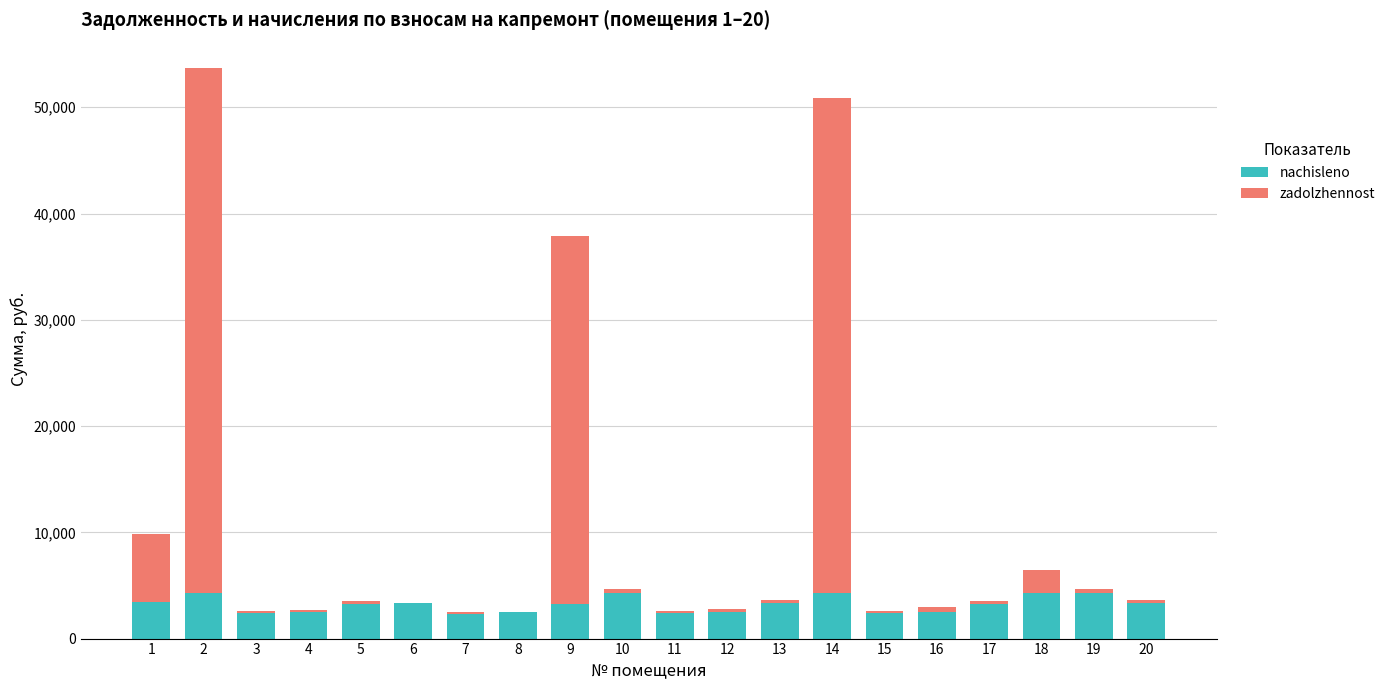

What is the sum of all nachisleno values?

64391.6